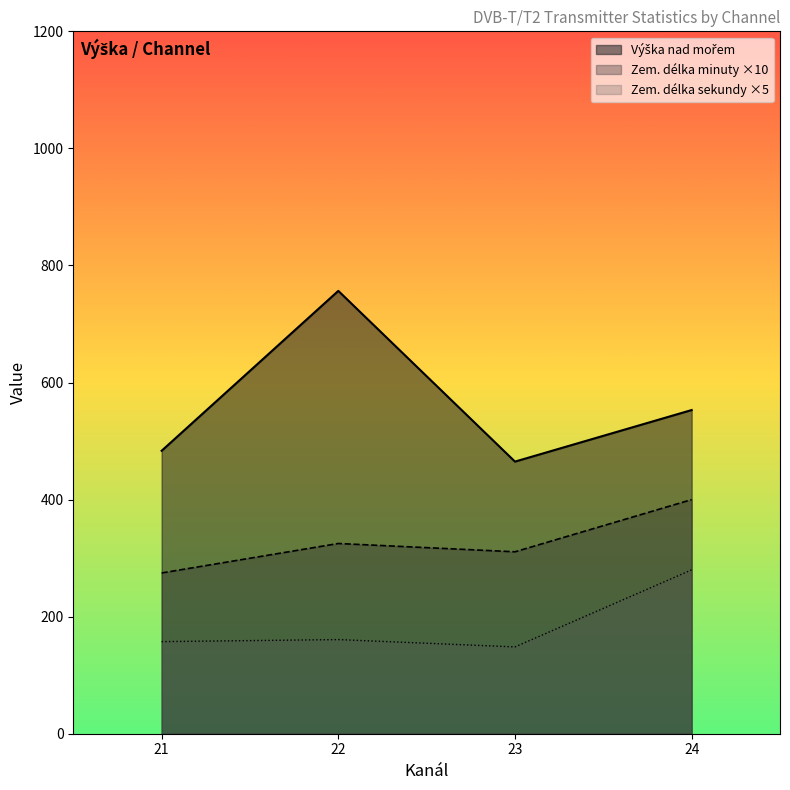

What is the difference between the highest and lowest values at 24?

273.0